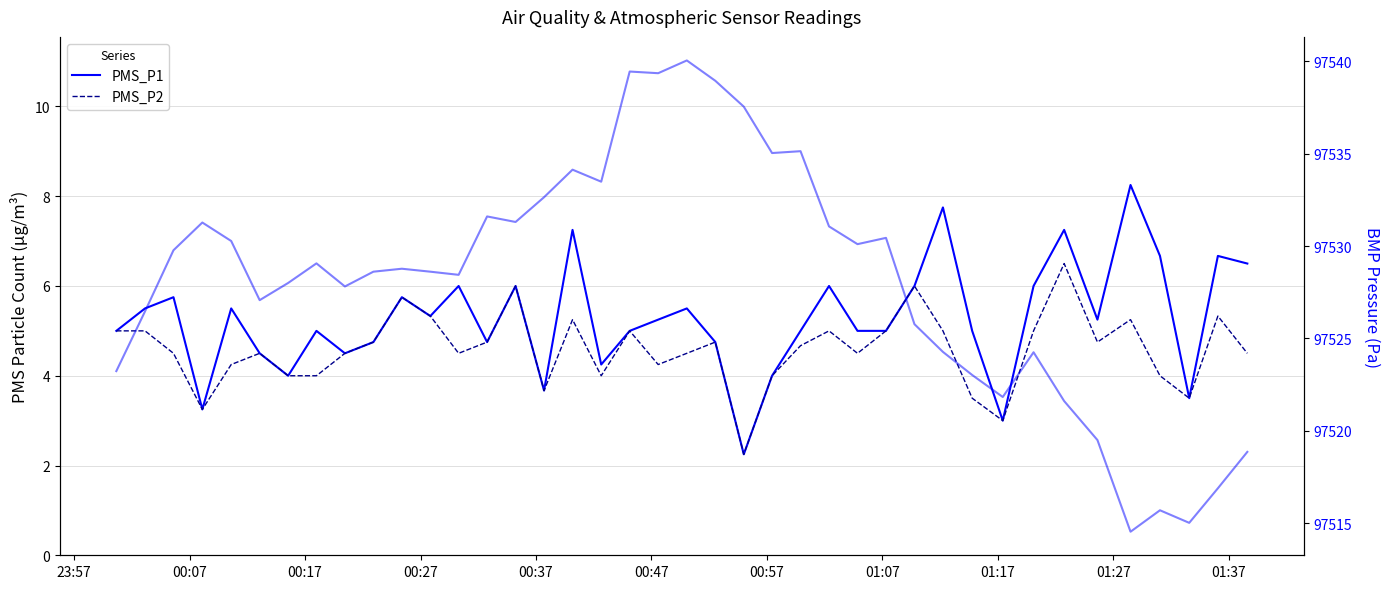

Rank the series by their maximum value, from lowest to highest.

PMS_P2, PMS_P1, BMP_pressure